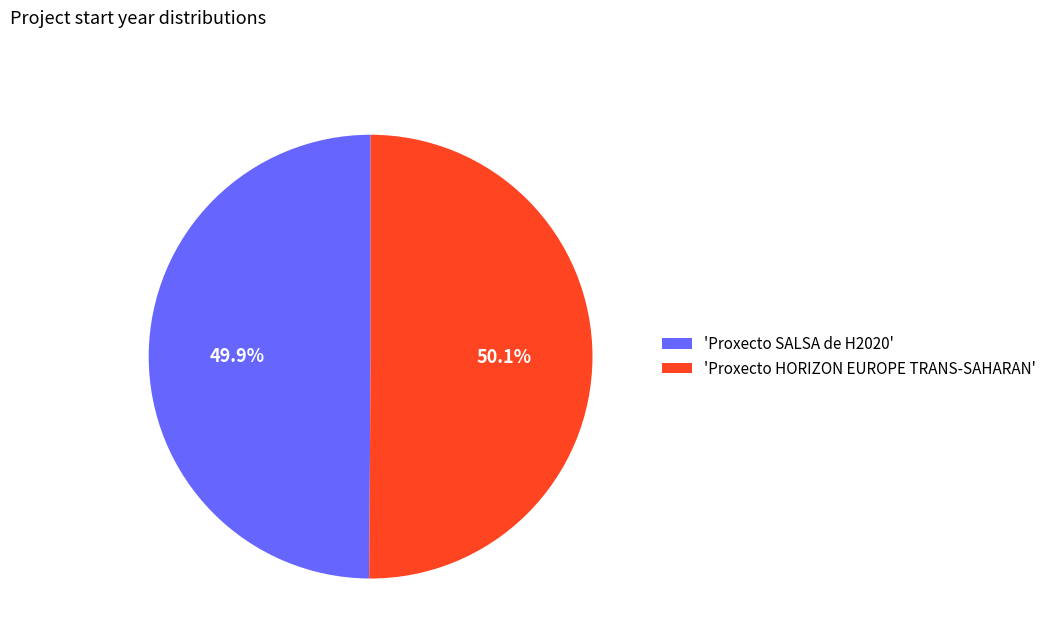

Is there any slice that represents more than half of the pie?

Yes